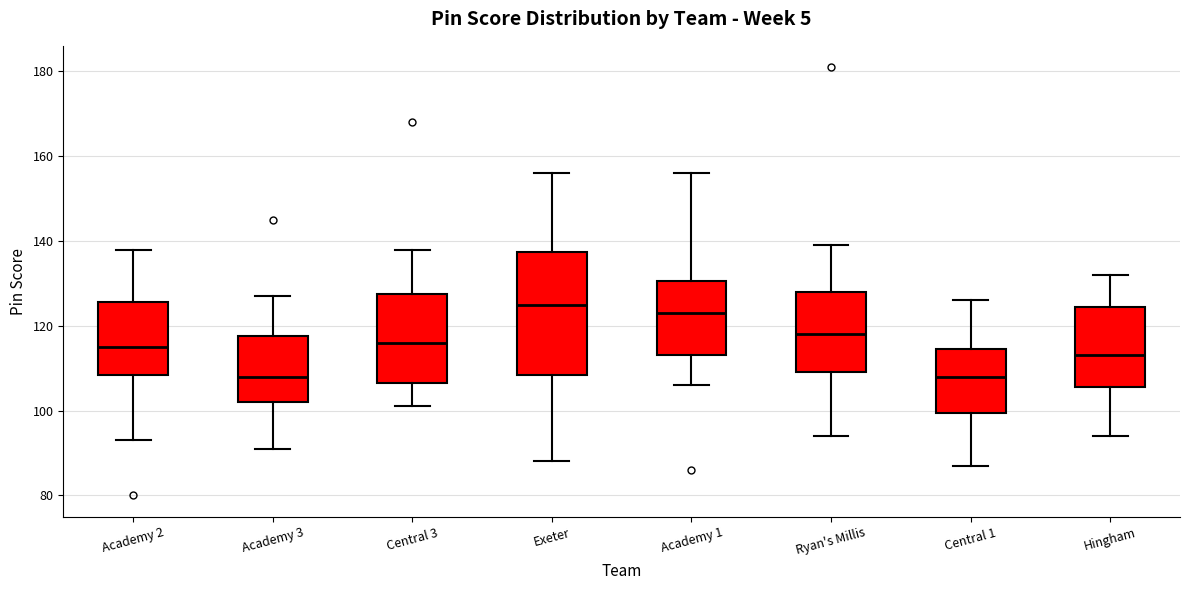

Reading left to right, transcribe this box plot: for each box, give where its median line is, the range the box spans, and where its two whiskers end, as read against the y-axis. The values are not printed on the chart, so give them approximately, as read against the axis.

Academy 2: median 116, box 108 to 126, whiskers 94 to 138
Academy 3: median 108, box 102 to 118, whiskers 92 to 128
Central 3: median 116, box 106 to 128, whiskers 102 to 138
Exeter: median 126, box 108 to 138, whiskers 88 to 156
Academy 1: median 124, box 114 to 130, whiskers 106 to 156
Ryan's Millis: median 118, box 110 to 128, whiskers 94 to 140
Central 1: median 108, box 100 to 114, whiskers 88 to 126
Hingham: median 114, box 106 to 124, whiskers 94 to 132